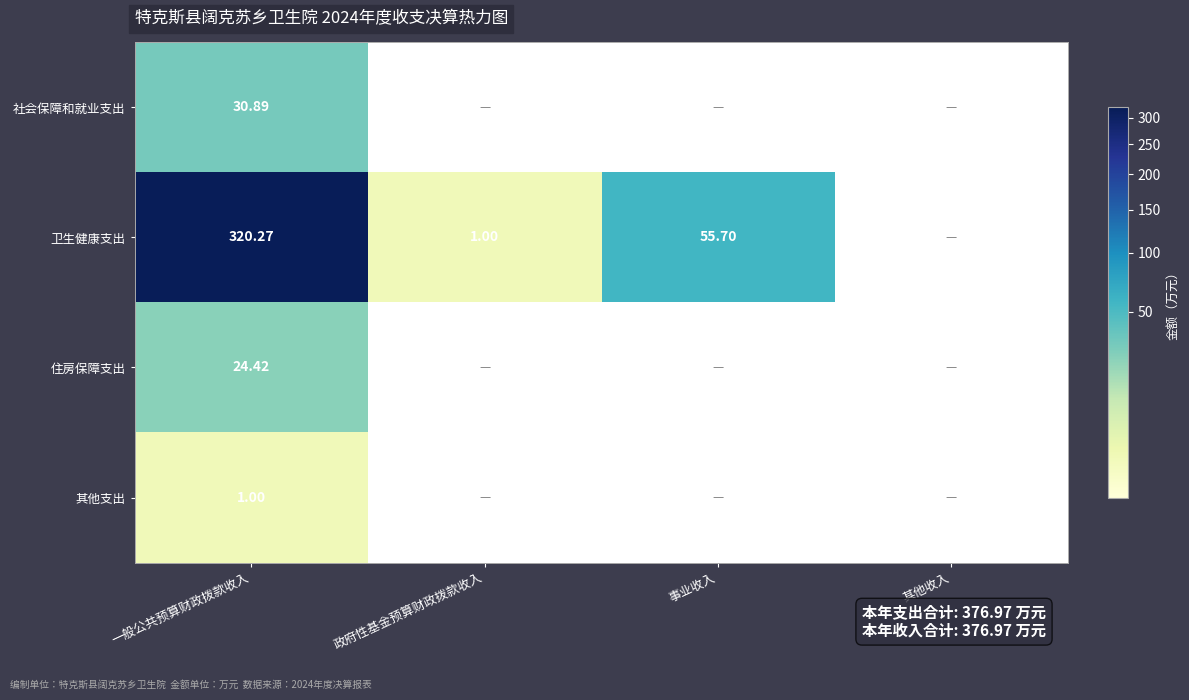

How many data points in 住房保障支出 are above 0?

1